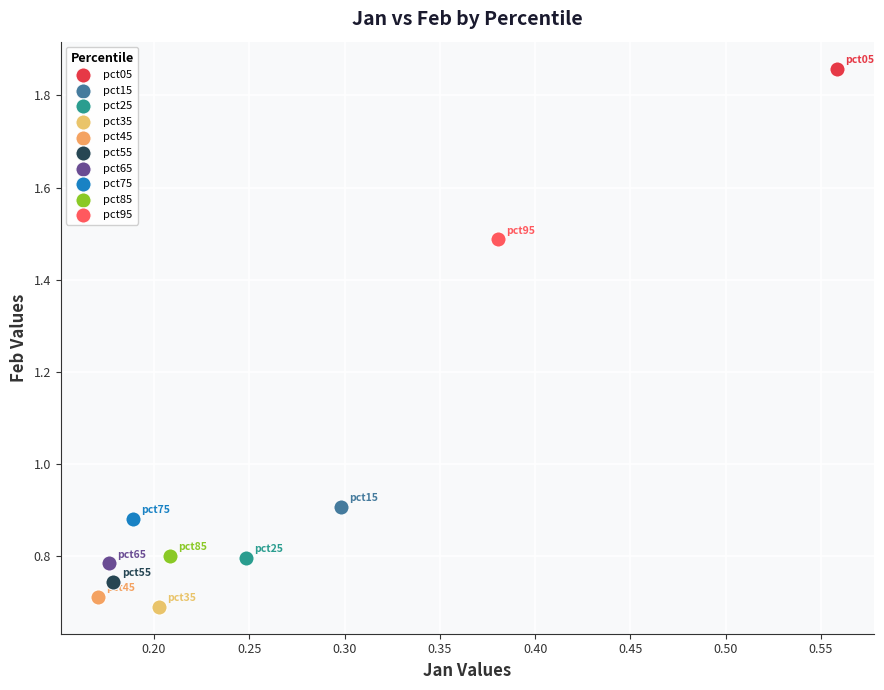

What are all the series names shown in the legend?

pct05, pct15, pct25, pct35, pct45, pct55, pct65, pct75, pct85, pct95